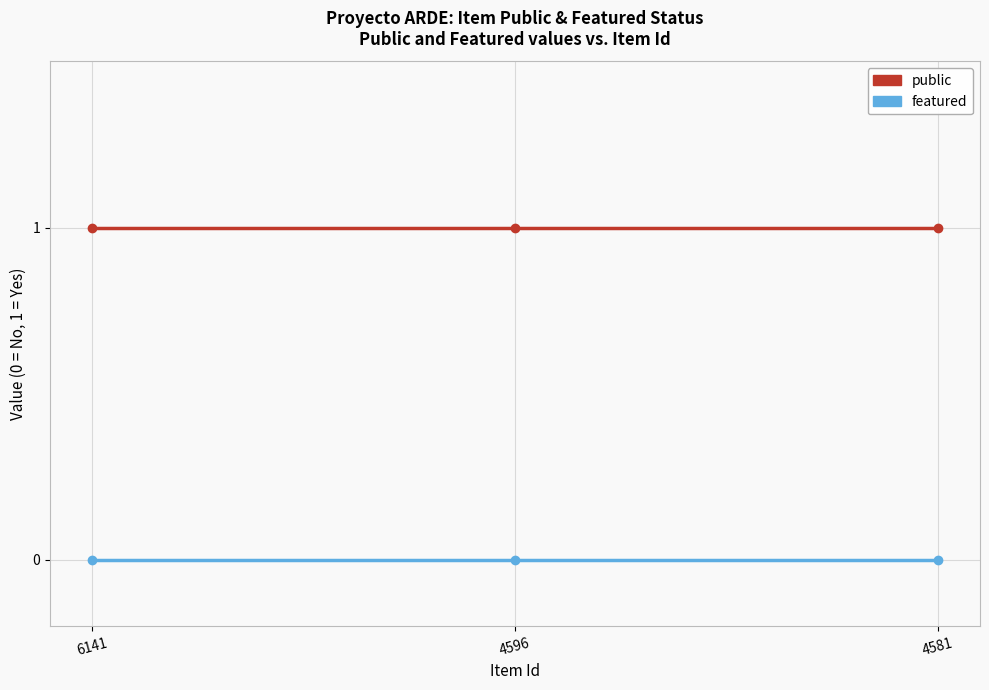

Is this an area chart (filled region under the line)?

No